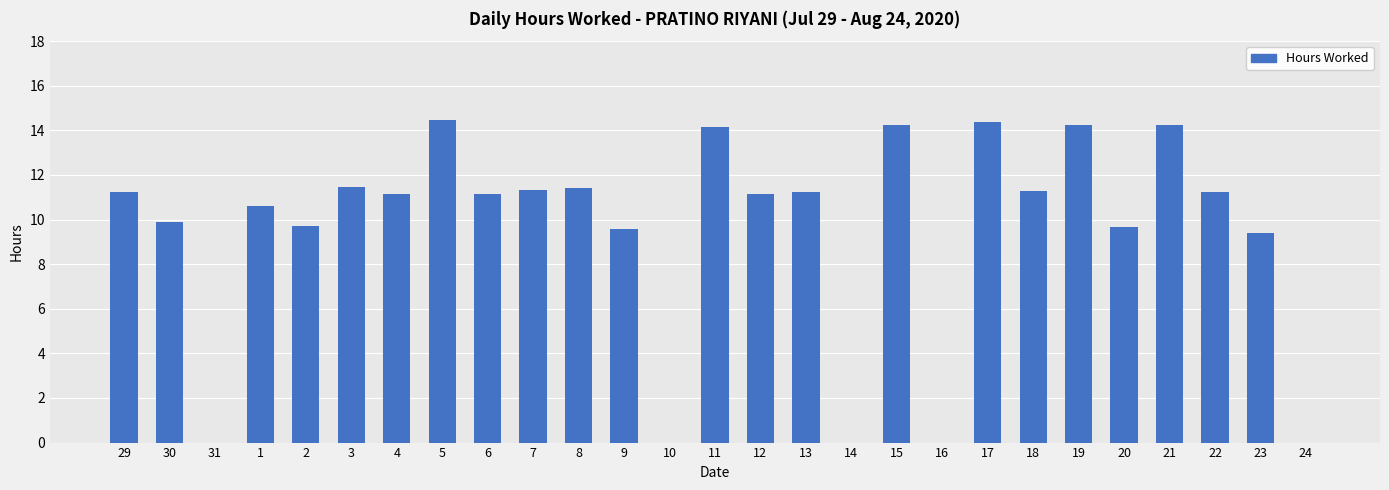

Between 13 and 19, which is larger?

19